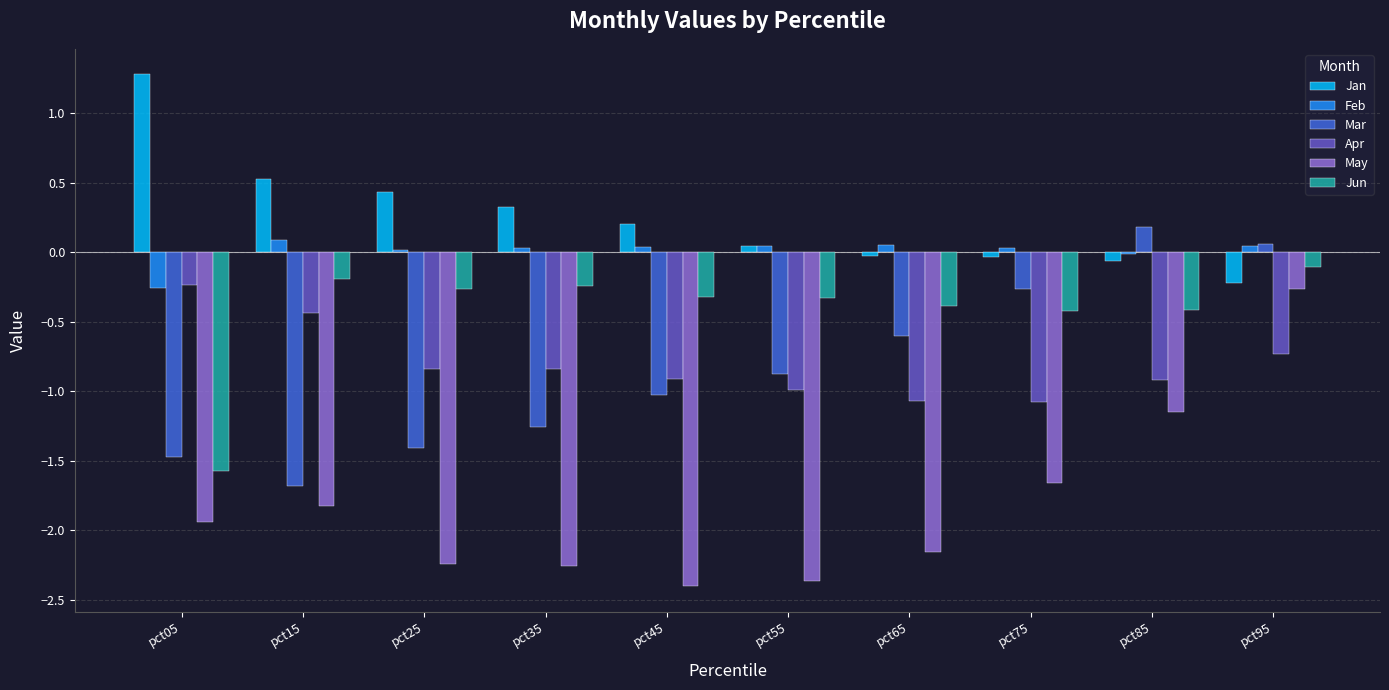

What is the sum of all Mar values?

-8.3